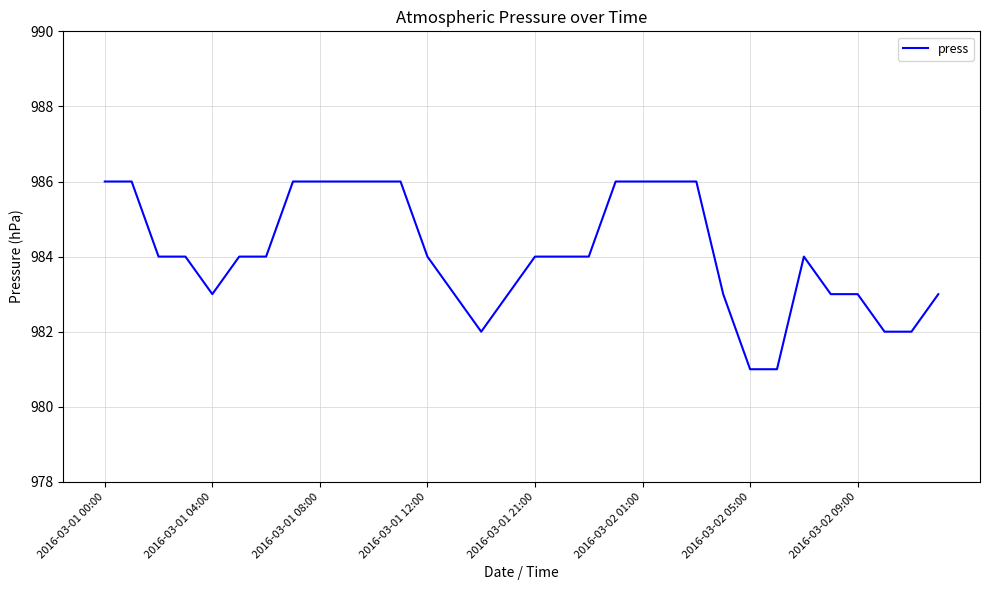

What is the greatest value displayed?

986